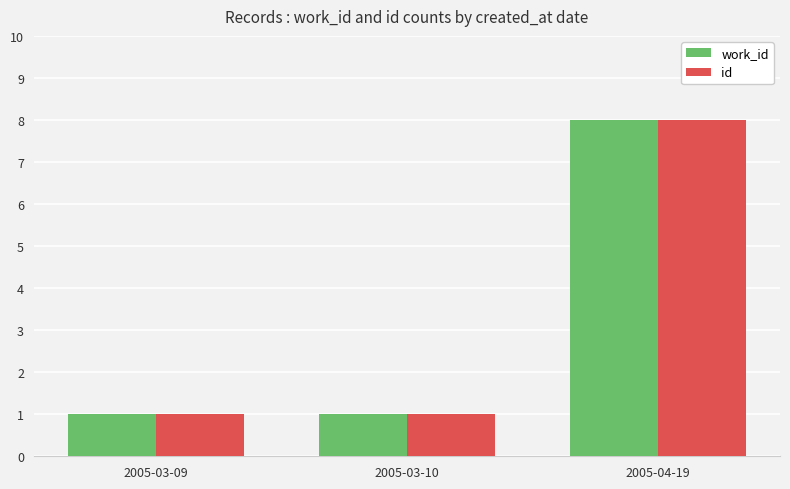

How many bars are there in each group?

2